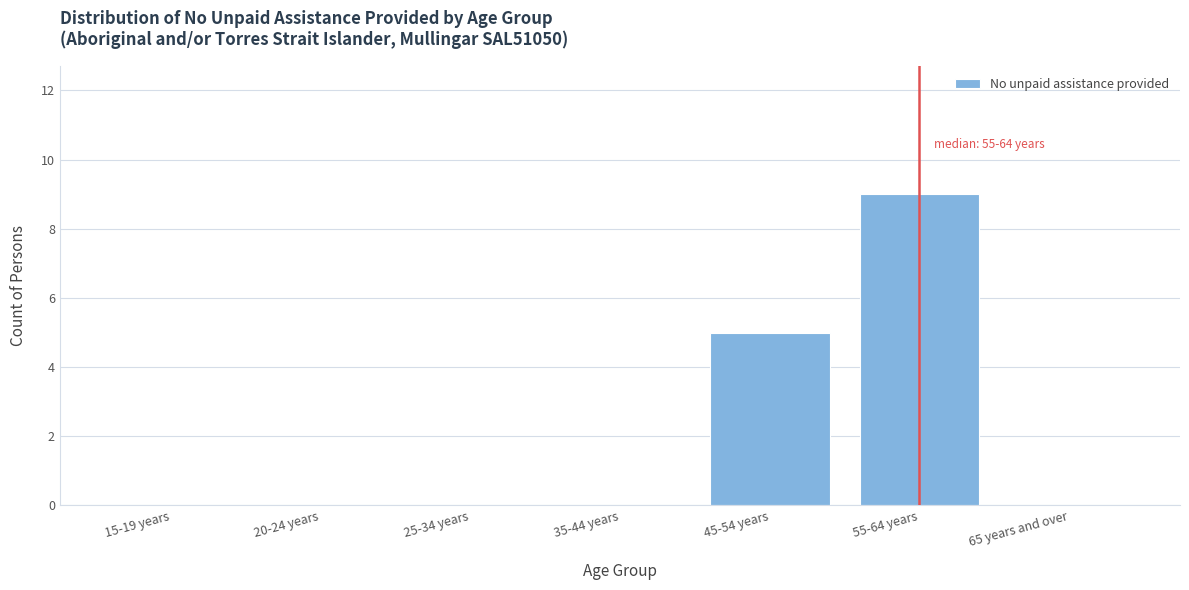

Reading left to right, transcribe all the data shown in this chart.

15-19 years=0	20-24 years=0	25-34 years=0	35-44 years=0	45-54 years=5	55-64 years=9	65 years and over=0